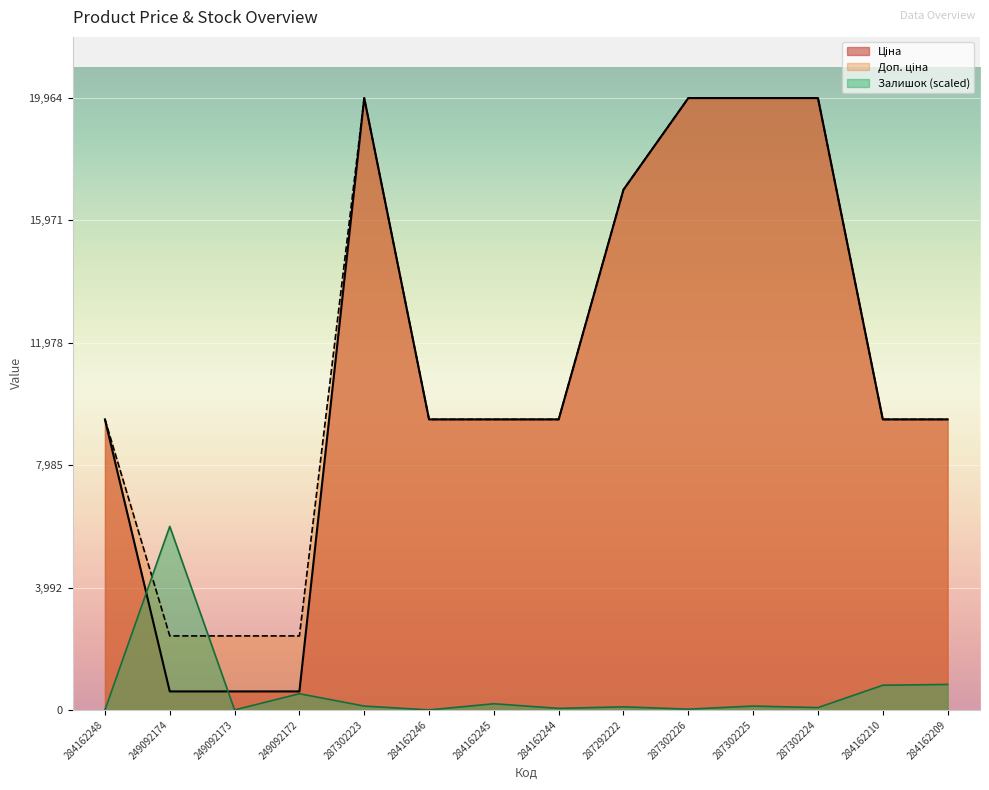

What value does the Доп. ціна series have at 287302226?

19964.2